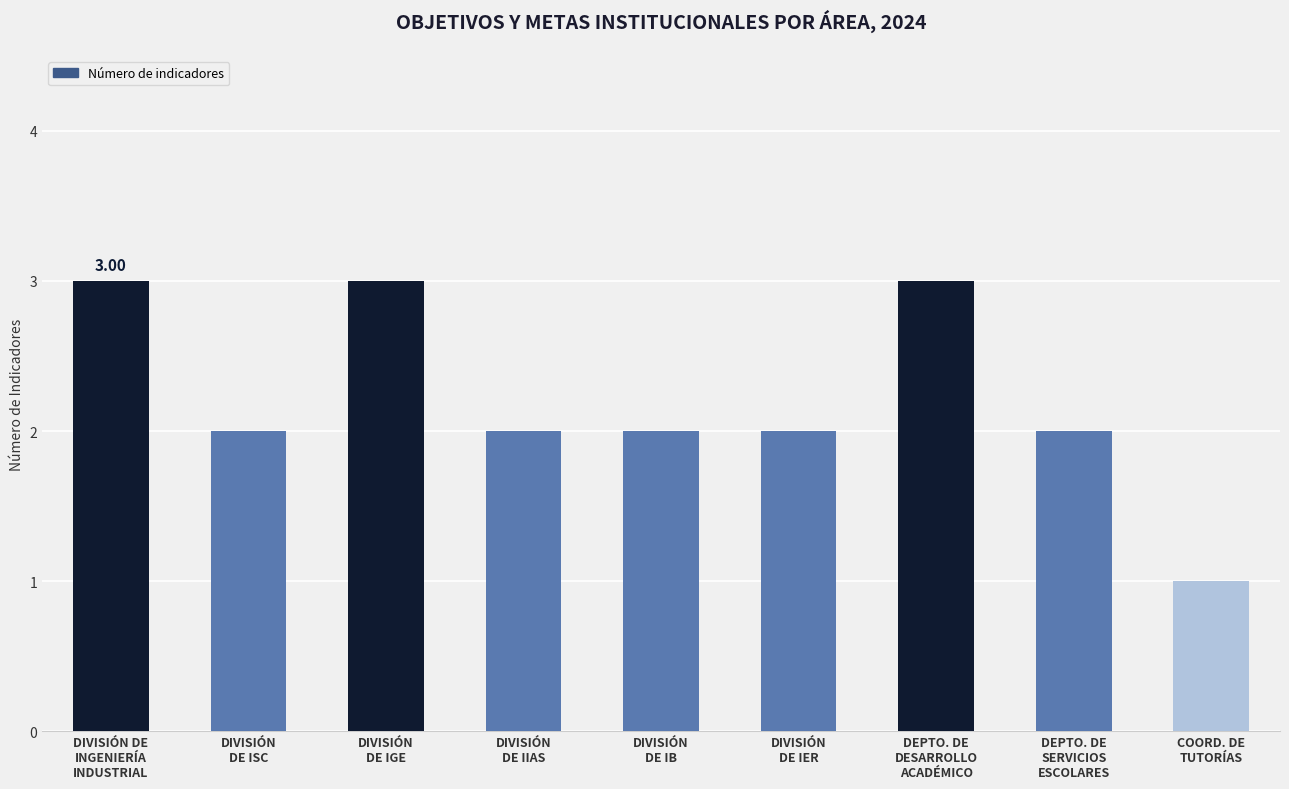

How many categories are shown in the chart?

9